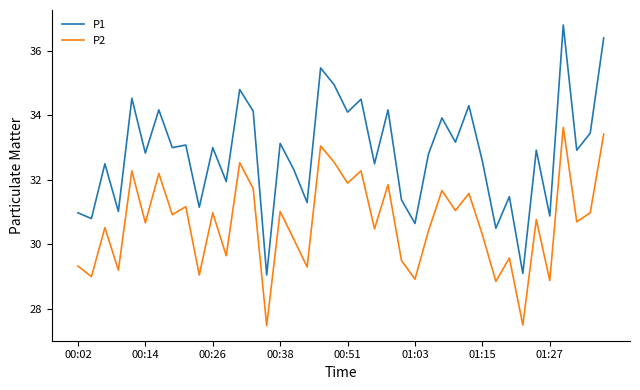

Rank the series by their average value, from lowest to highest.

P2, P1